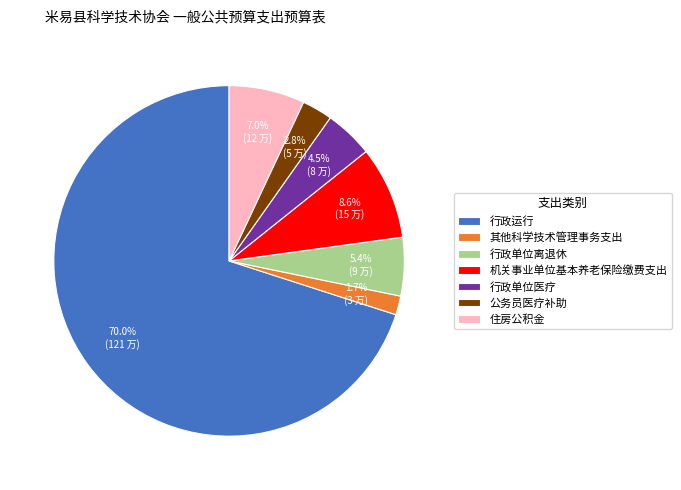

Count the number of slices in the pie.

7